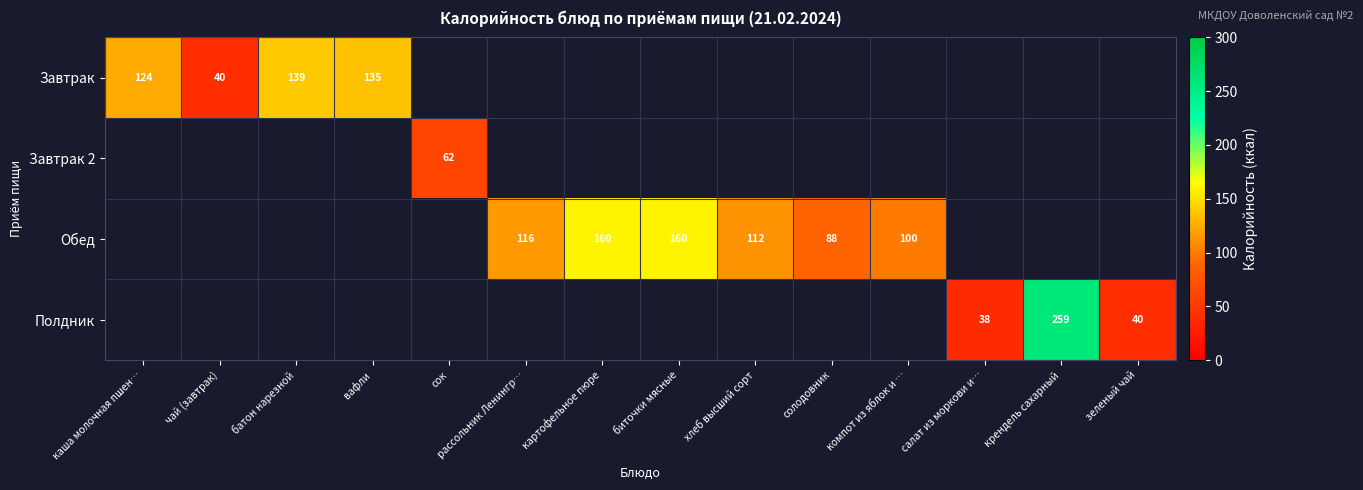

The value of Обед at хлеб высший сорт is 112. True or false?

True